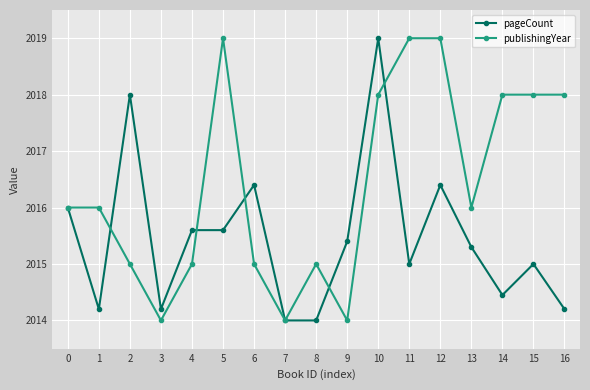

What is the value of the pageCount point at the 10th from the left?

2015.4